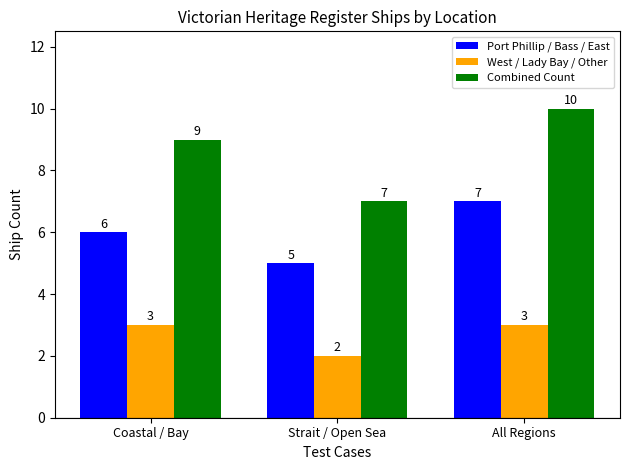

Reading right to left, transcribe all the data shown in this chart.

Port Phillip / Bass / East: All Regions=7	Strait / Open Sea=5	Coastal / Bay=6
West / Lady Bay / Other: All Regions=3	Strait / Open Sea=2	Coastal / Bay=3
Combined Count: All Regions=10	Strait / Open Sea=7	Coastal / Bay=9